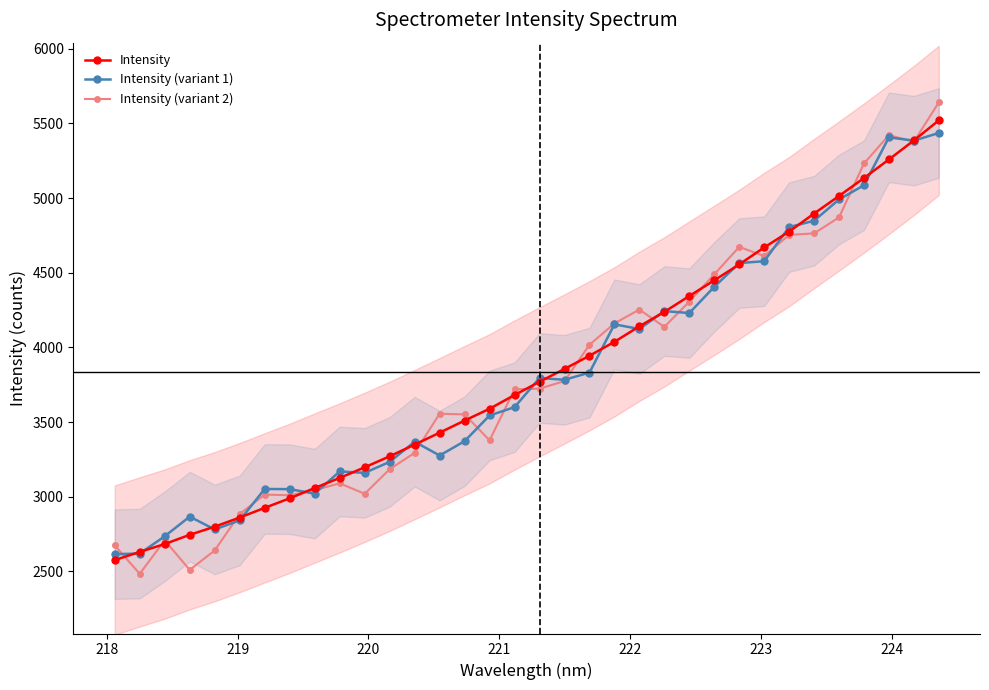

What is the highest value of the Intensity (variant 1) series?

5435.9